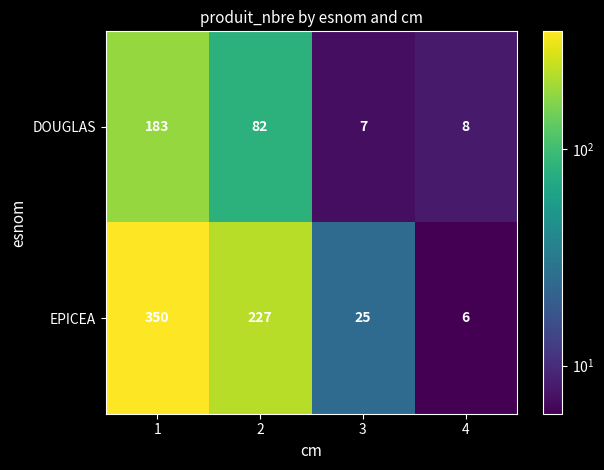

List the series in order of their overall mean, highest first.

EPICEA, DOUGLAS